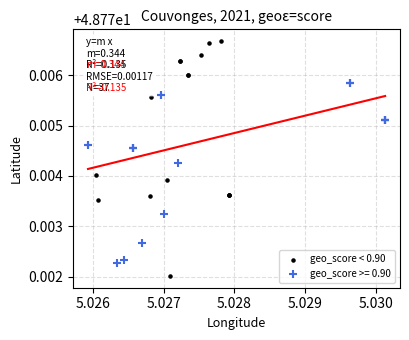

Which series contains the highest Y value?

geo_score < 0.90